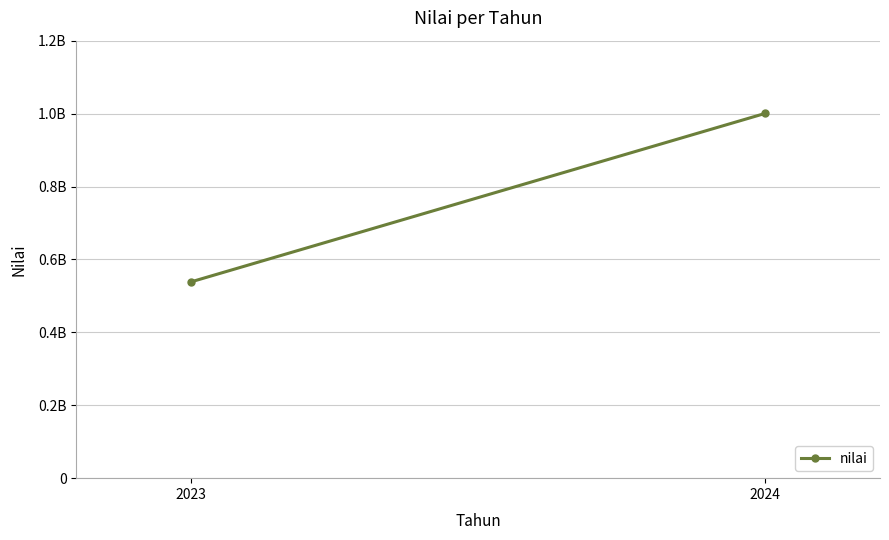

What is the minimum value shown in the chart?

538500000